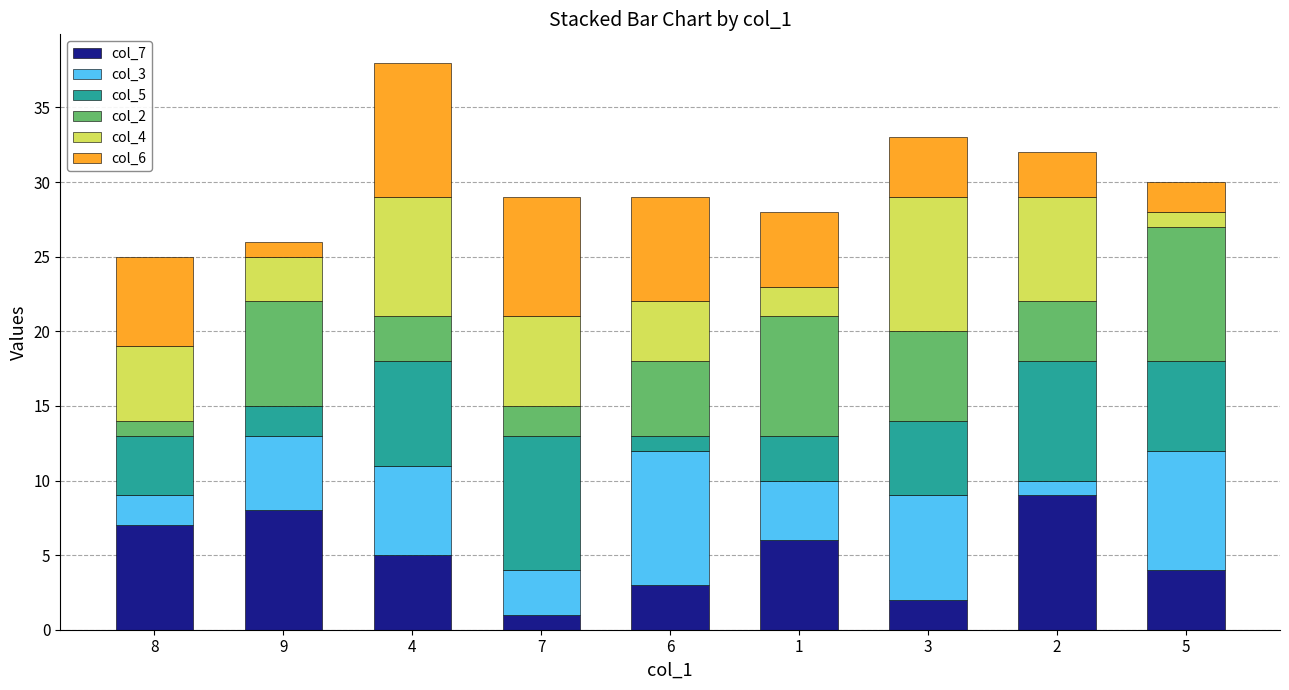

Is it true that col_7 equals 2 at 3?

True